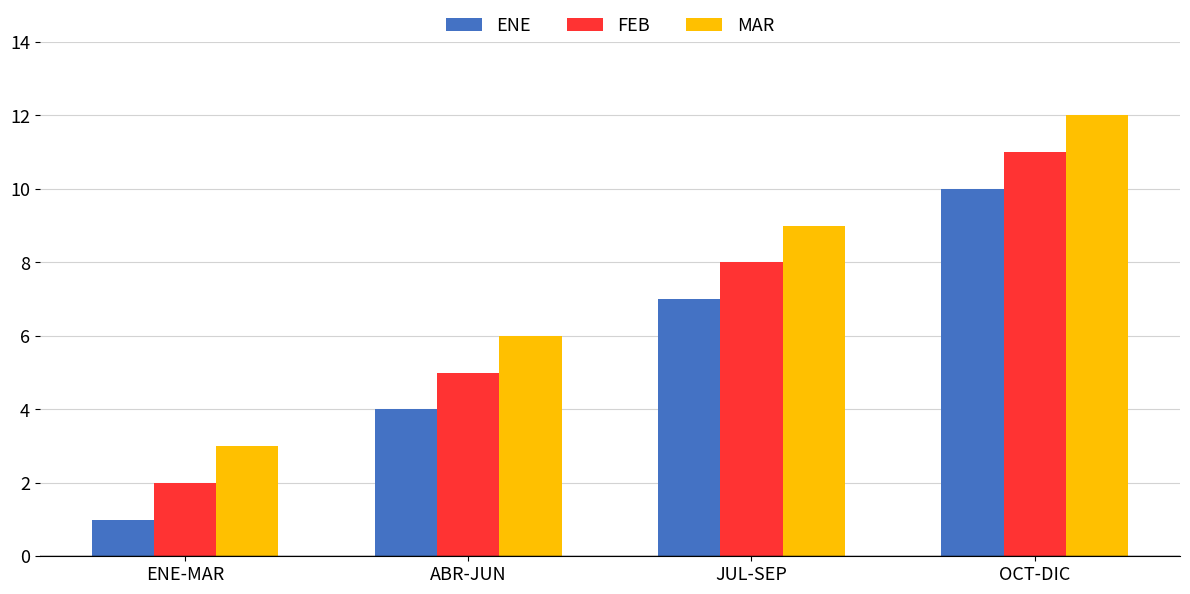

The ENE series shows 10 at OCT-DIC. True or false?

True